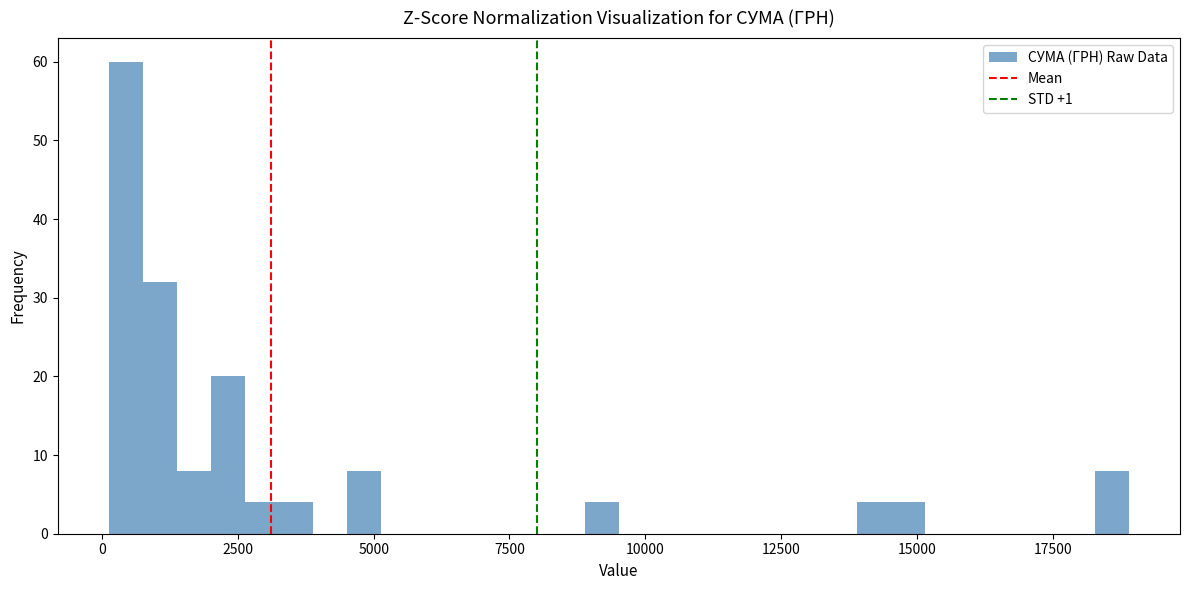

Read against the x-axis, roughly where is the centre of the tallest bar?

500